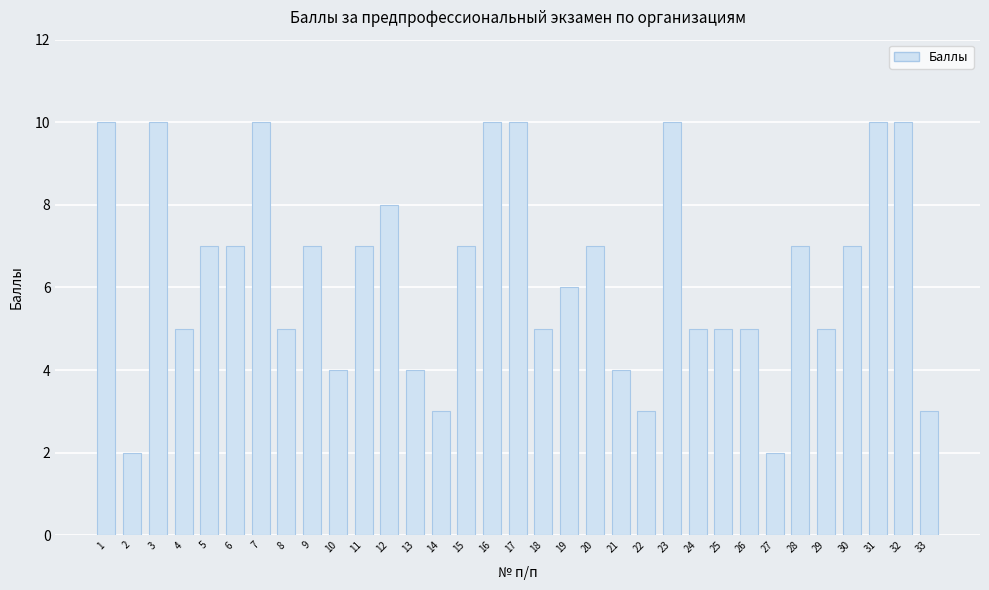

What is the ratio of the value at 20 to the value at 18?

1.4